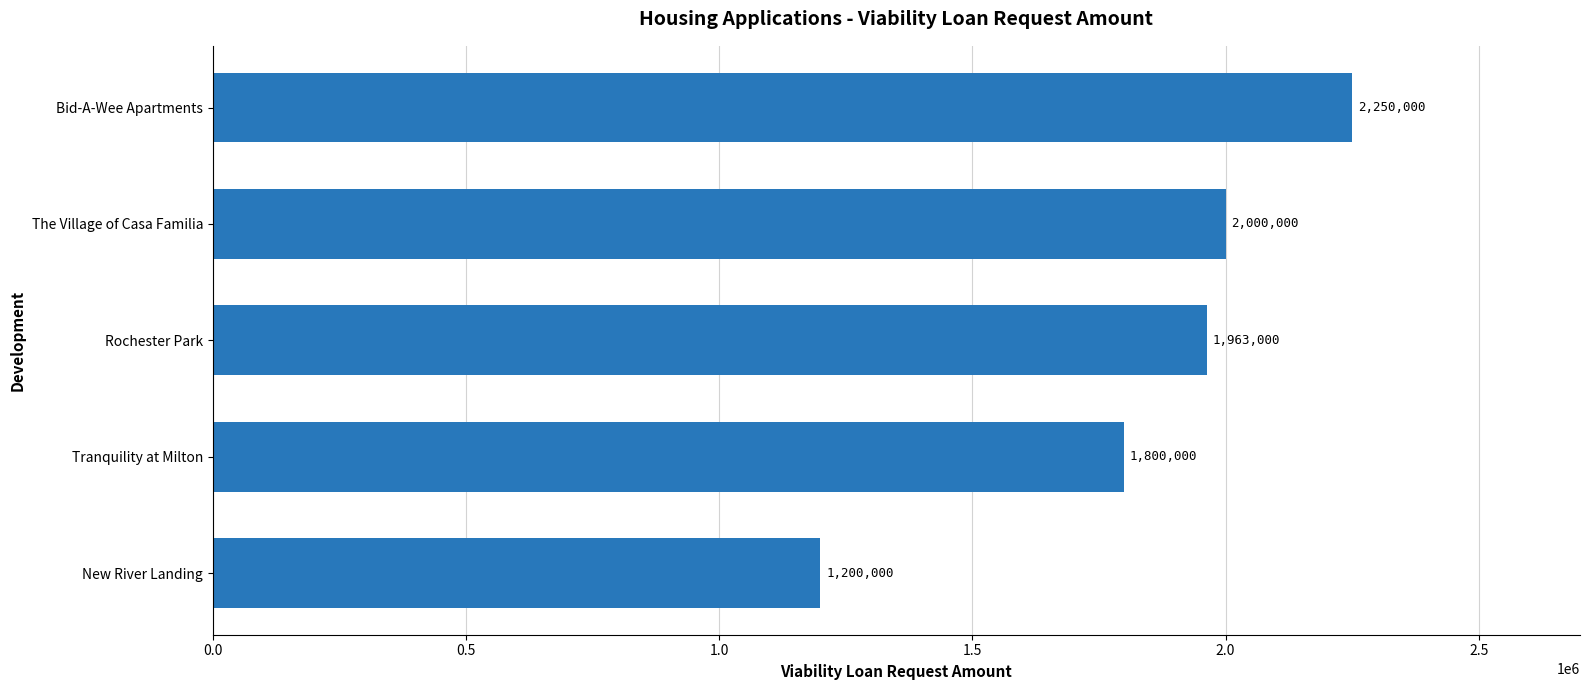

List the labels in order of value, largest first.

Bid-A-Wee Apartments, The Village of Casa Familia, Rochester Park, Tranquility at Milton, New River Landing